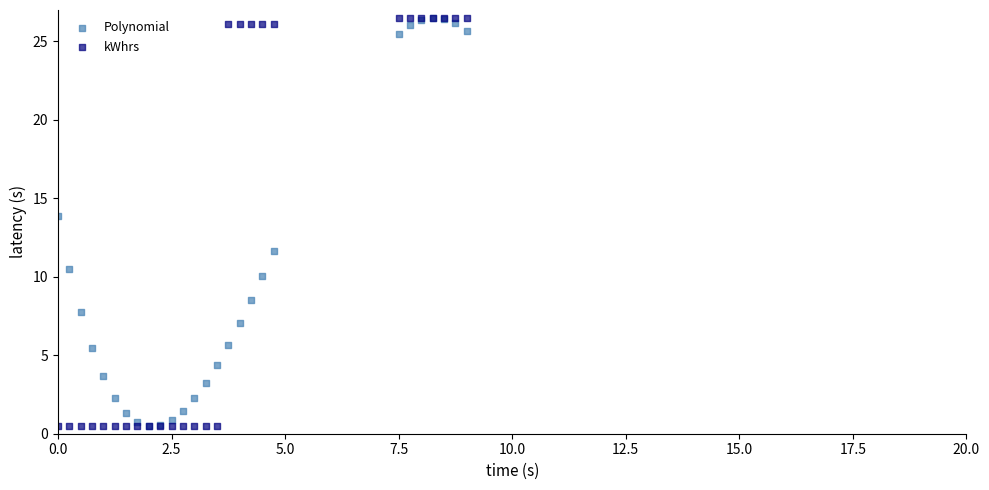

What are all the series names shown in the legend?

Polynomial, kWhrs